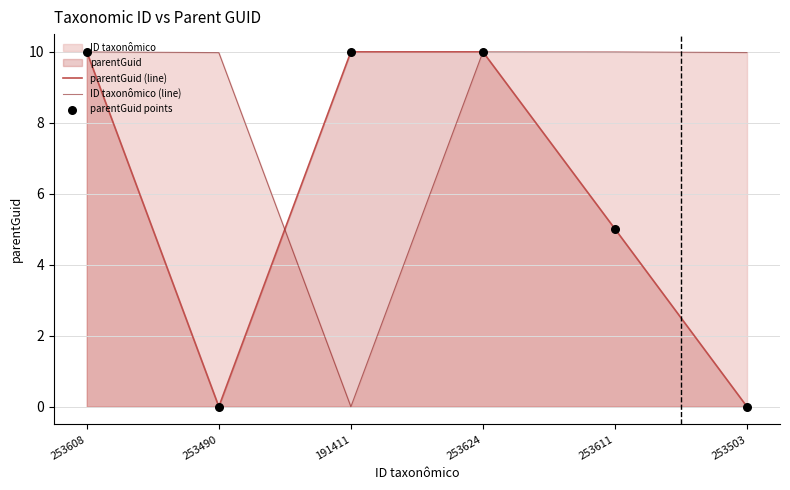

At how many categories does at least one series exceed 3?

6